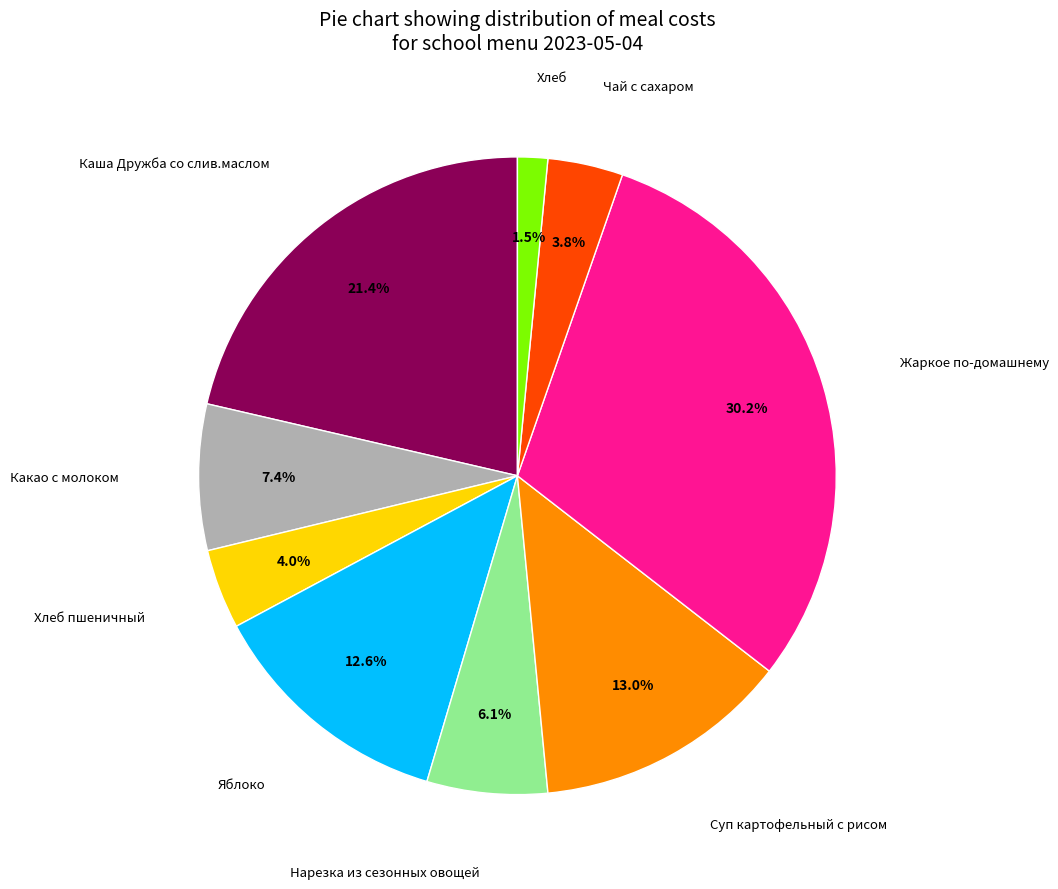

Does any single category account for the majority?

No